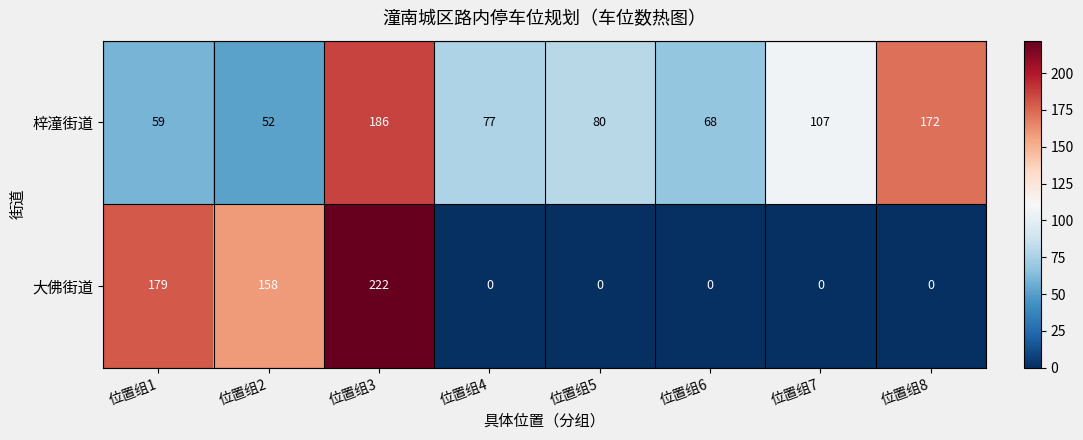

What is the difference between the 梓潼街道 values at 位置组7 and 位置组4?

30